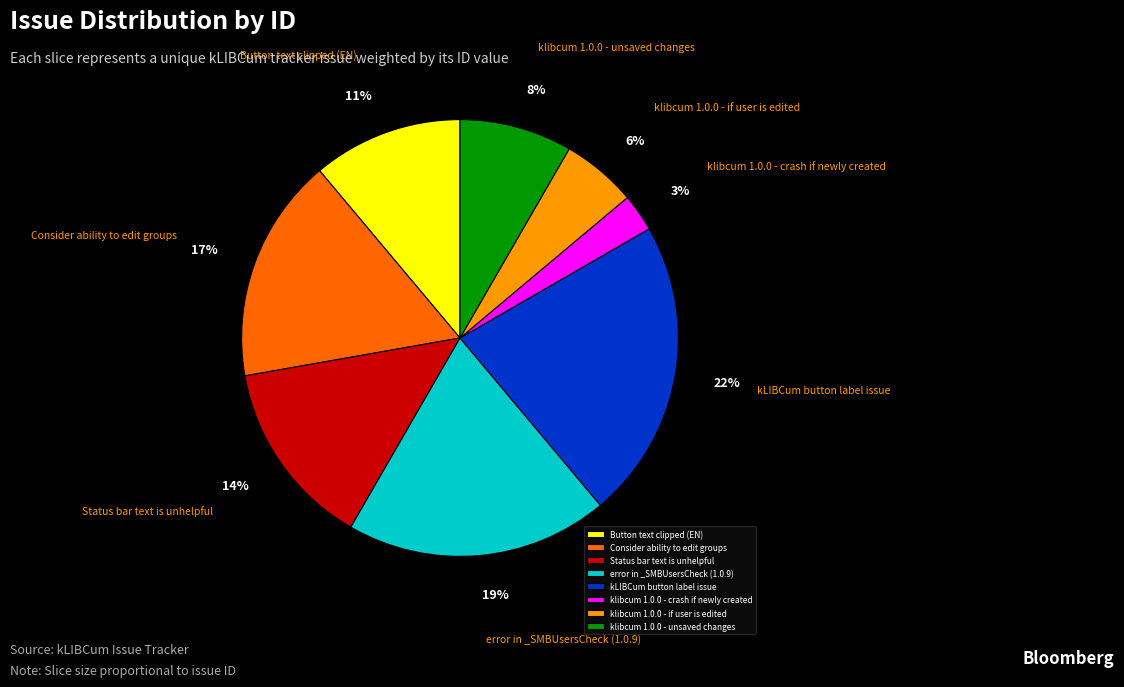

Is the sum of klibcum 1.0.0 - unsaved changes and Status bar text is unhelpful greater than half?

No